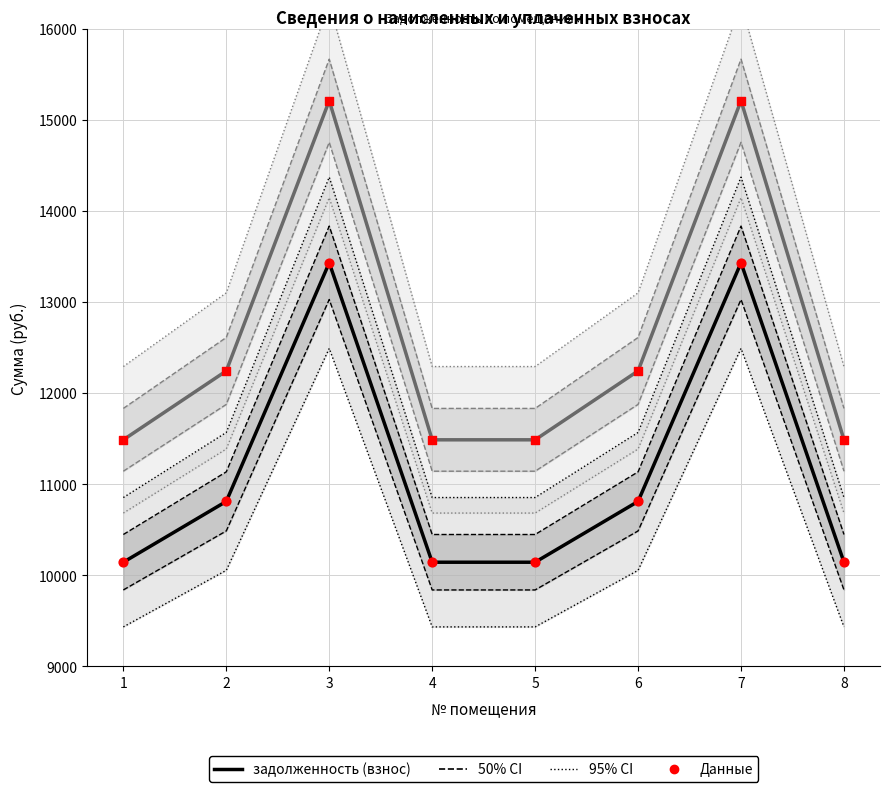

Which series reaches the maximum Y coordinate?

задолженность (пени)